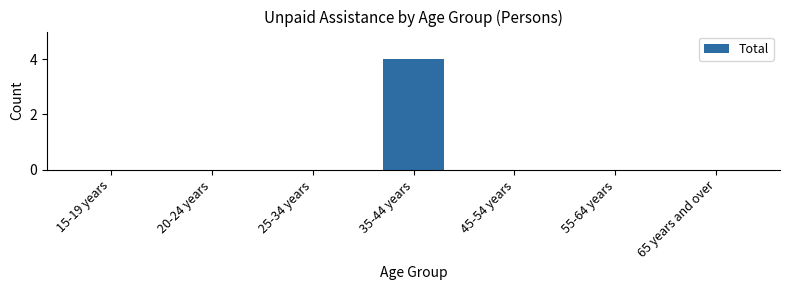

Reading right to left, transcribe all the data shown in this chart.

65 years and over=0	55-64 years=0	45-54 years=0	35-44 years=4	25-34 years=0	20-24 years=0	15-19 years=0